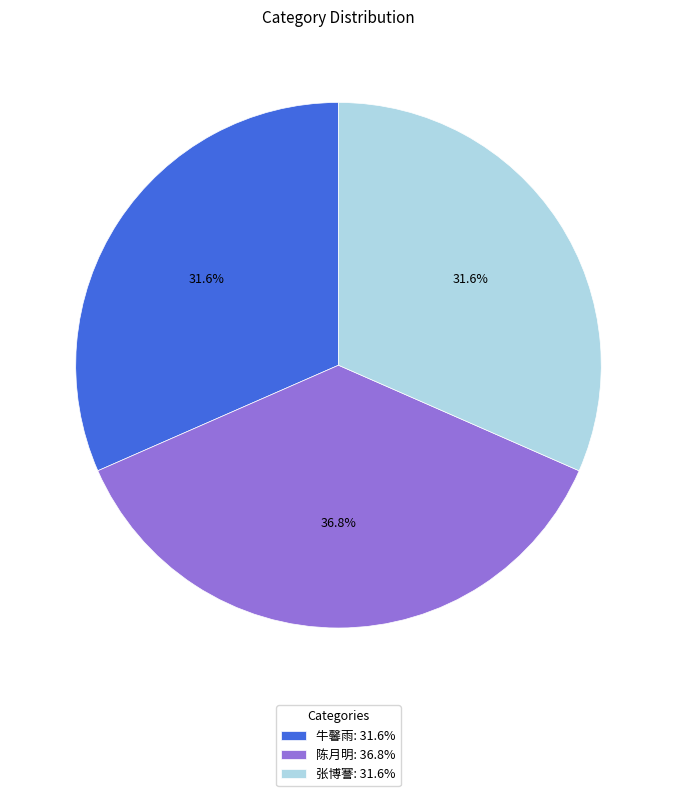

Is it true that 张博謇 is 27% of the pie?

False